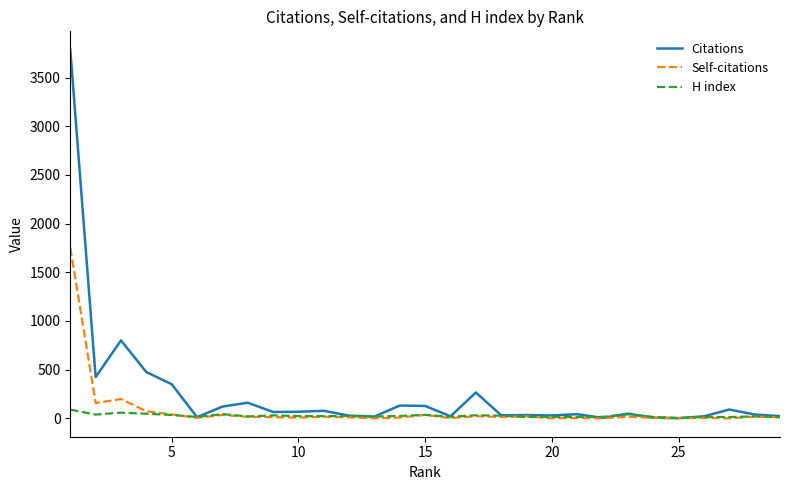

Does the chart display data point markers on the line(s)?

No